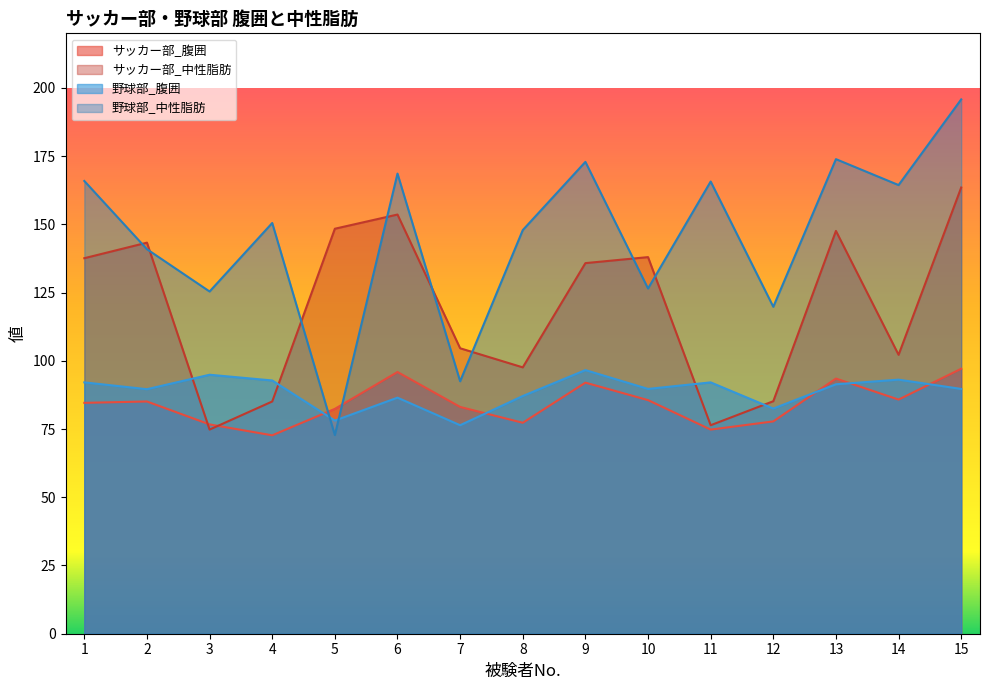

Where is the first local minimum for サッカー部_中性脂肪?

3